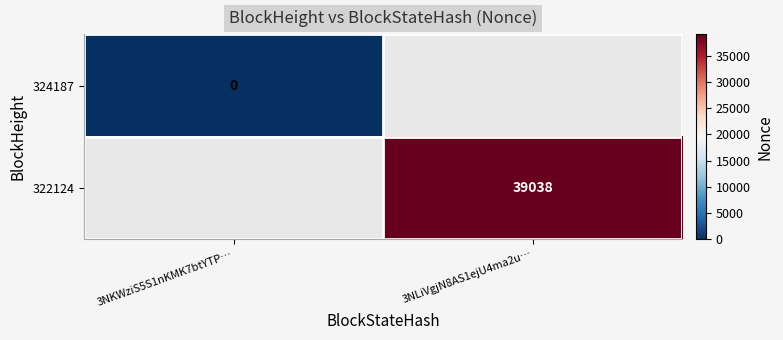

Is it true that 322124 equals 19761 at 3NLiVgjN8AS1ejU4ma2u…?

False